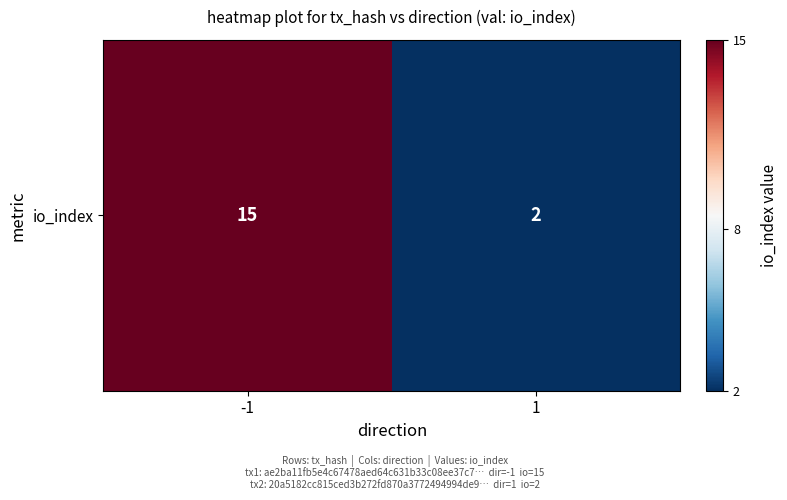

What is the change in value from -1 to 1?

-13